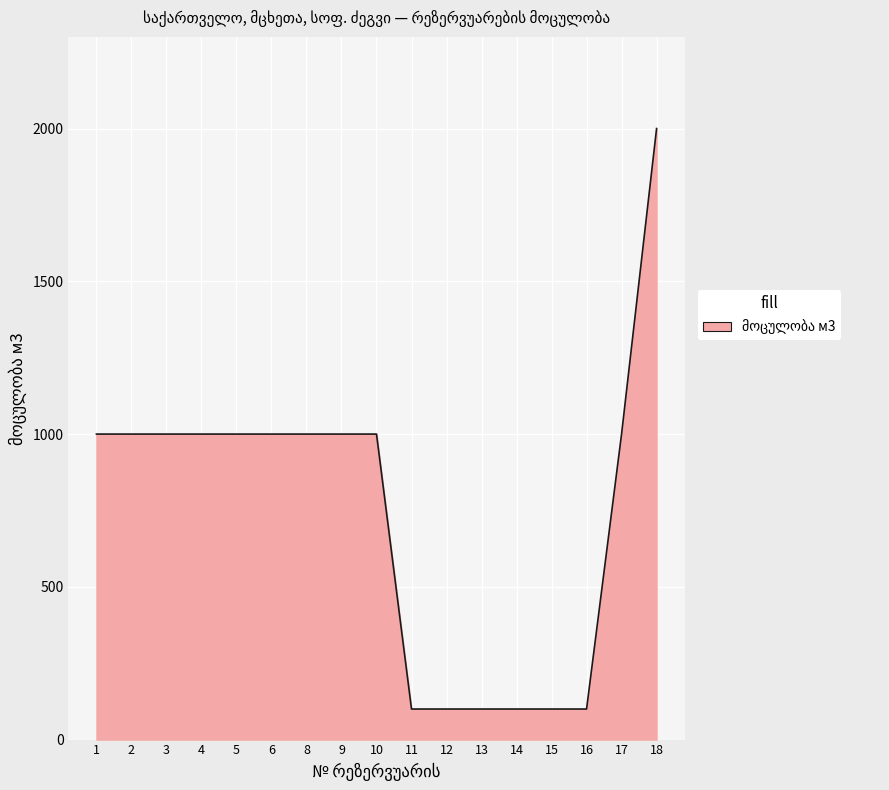

What is the average value?

741